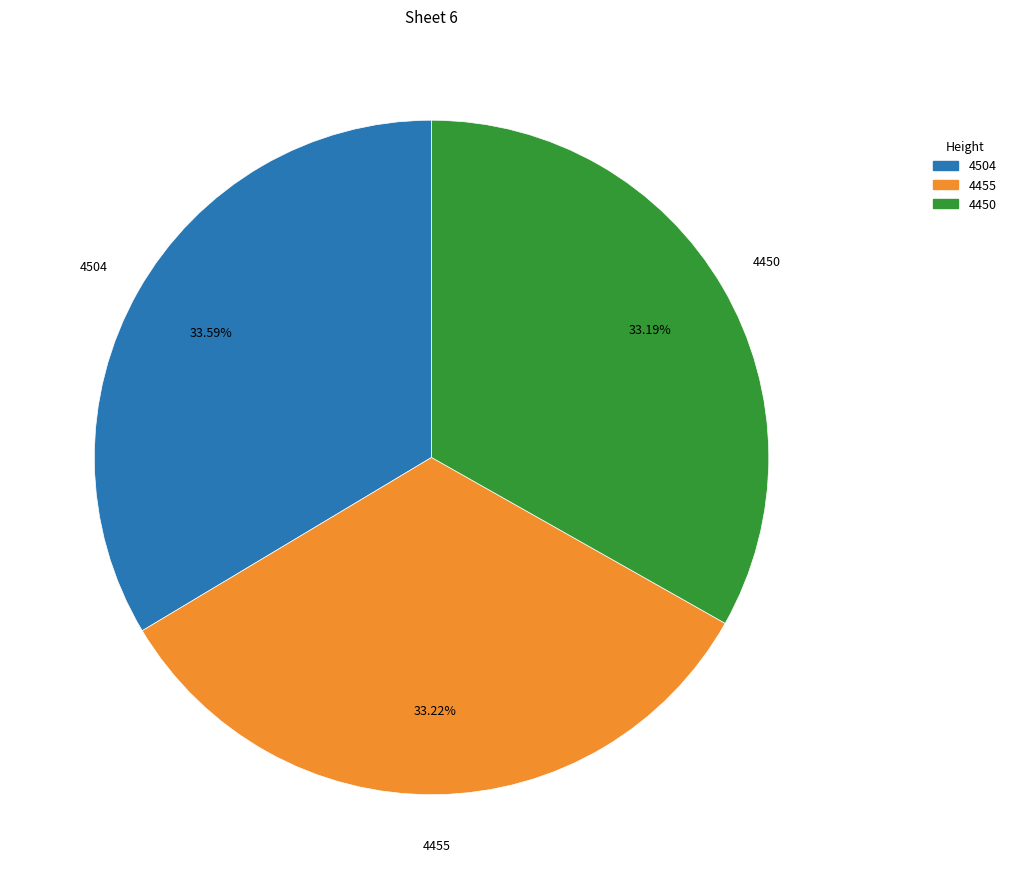

How many slices are in this pie chart?

3